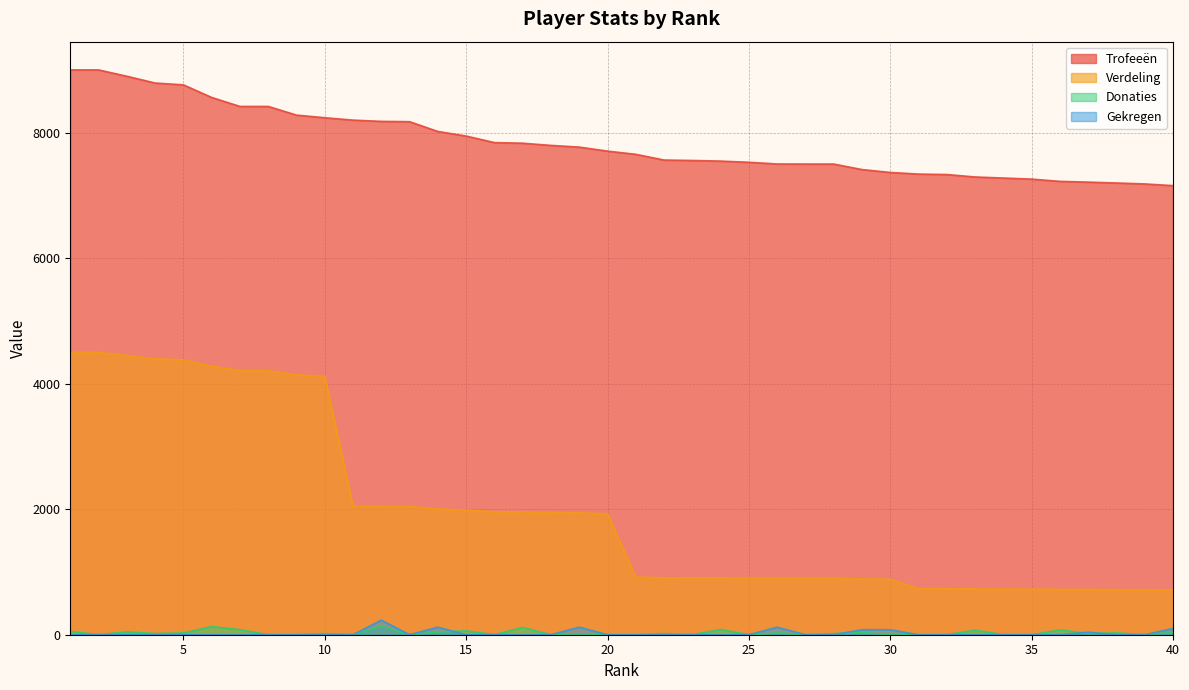

What are all the series names shown in the legend?

Trofeeën, Verdeling, Donaties, Gekregen